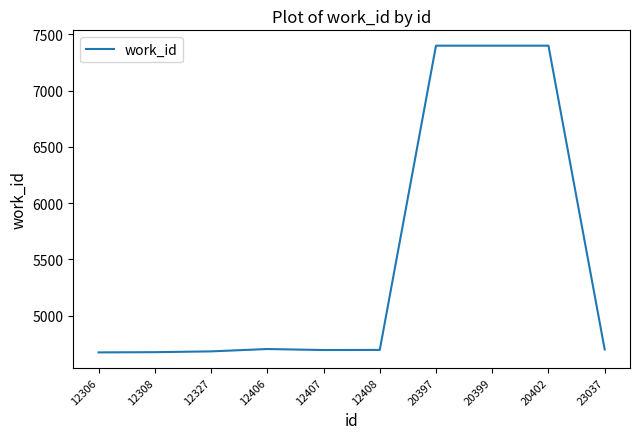

What is the maximum value shown in the chart?

7400